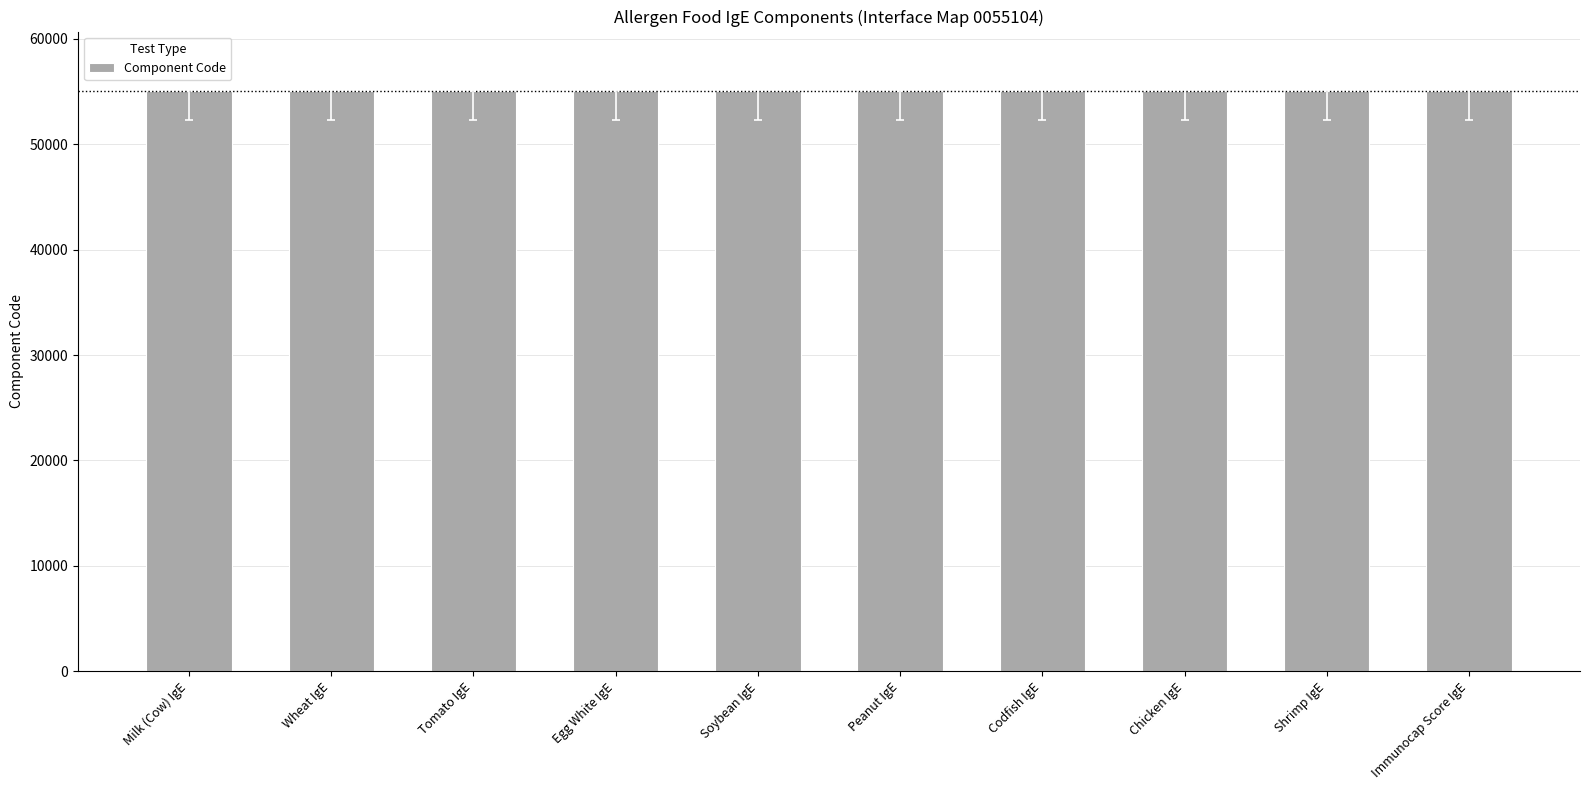

What is the approximate value at Shrimp IgE?

55030